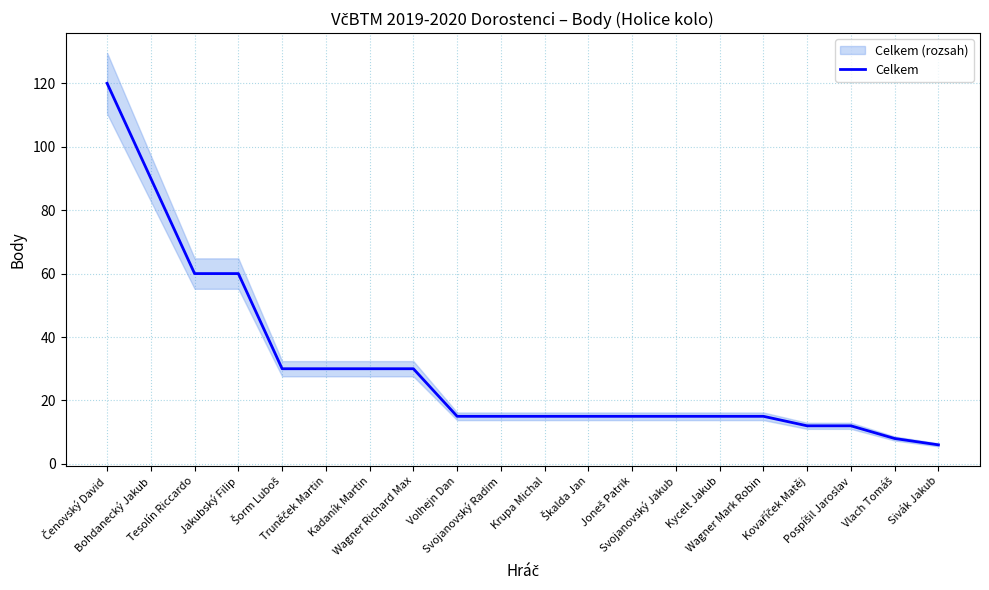

What is the difference between the values at Čenovský David and Wagner Mark Robin?

105